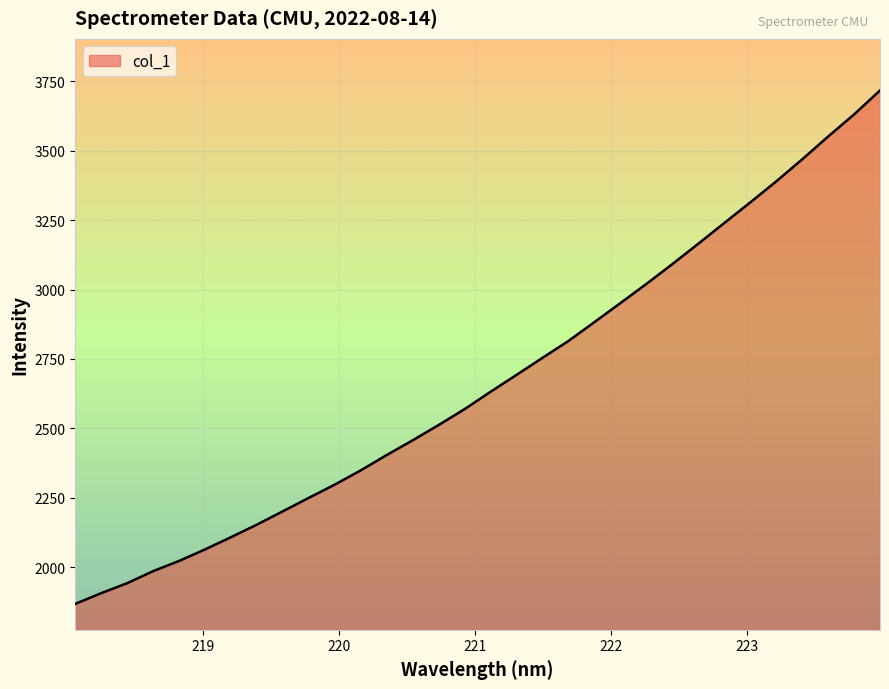

What is the maximum value shown in the chart?

3717.8